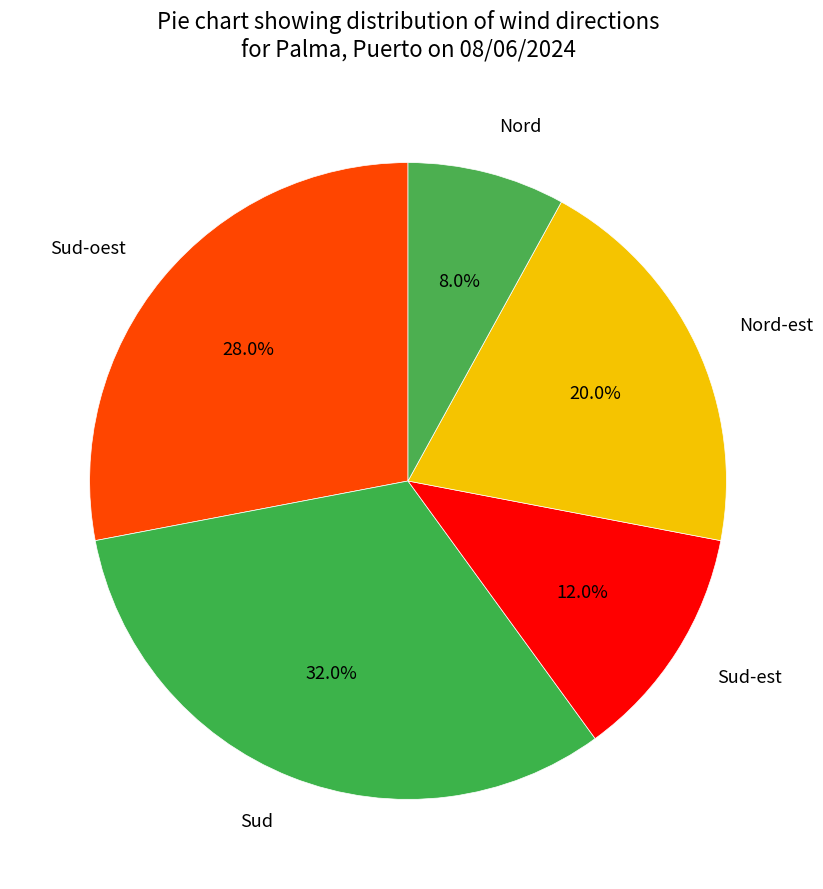

Approximately how many times larger is the value at Sud-est compared to Sud-oest?

0.4